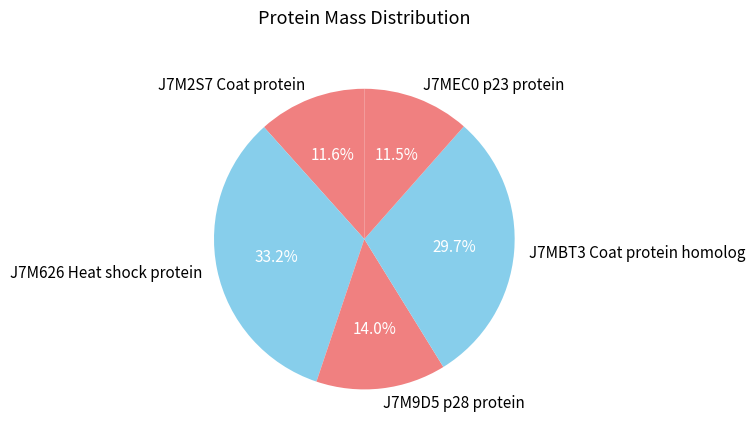

To the nearest percent, what is the combined percentage of J7M626 Heat shock protein and J7M9D5 p28 protein?

47%